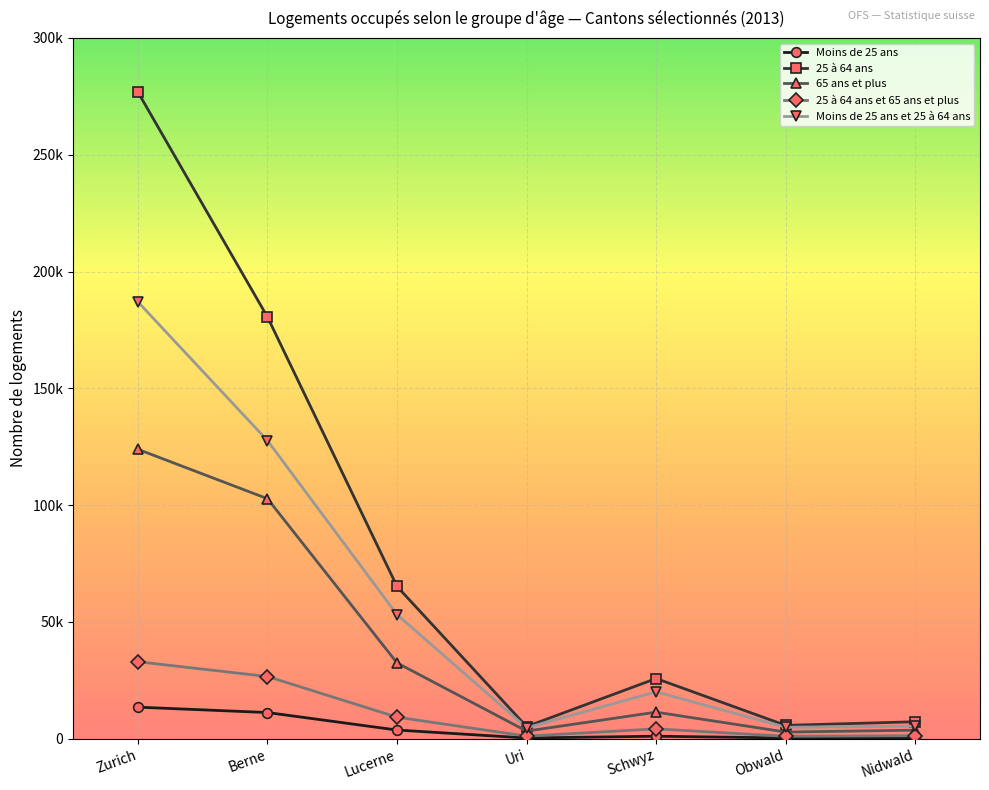

Is this an area chart (filled region under the line)?

No